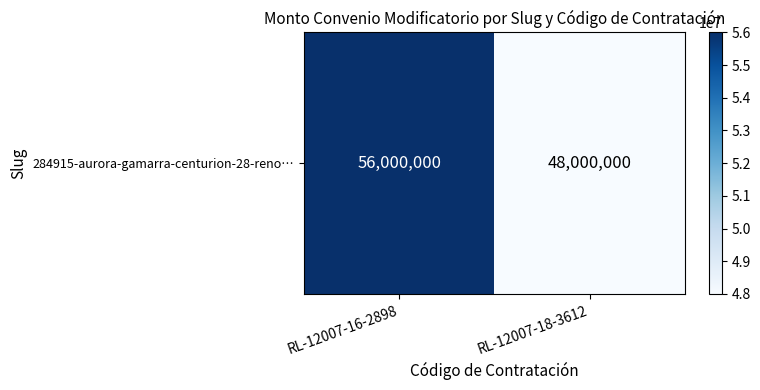

What value does the data have at RL-12007-18-3612?

48000000